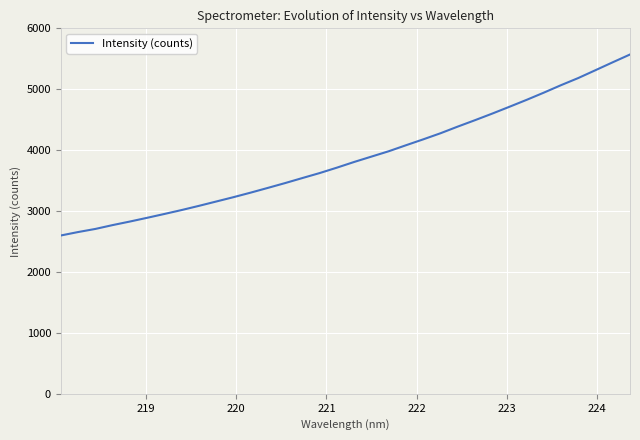

What is the maximum value shown in the chart?

5570.5